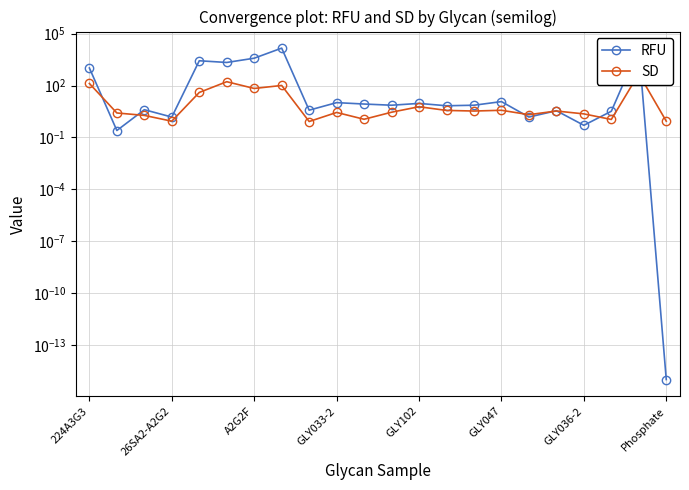

What is the sum of the RFU values at 26SA2-A2G2 and 9?

10.5